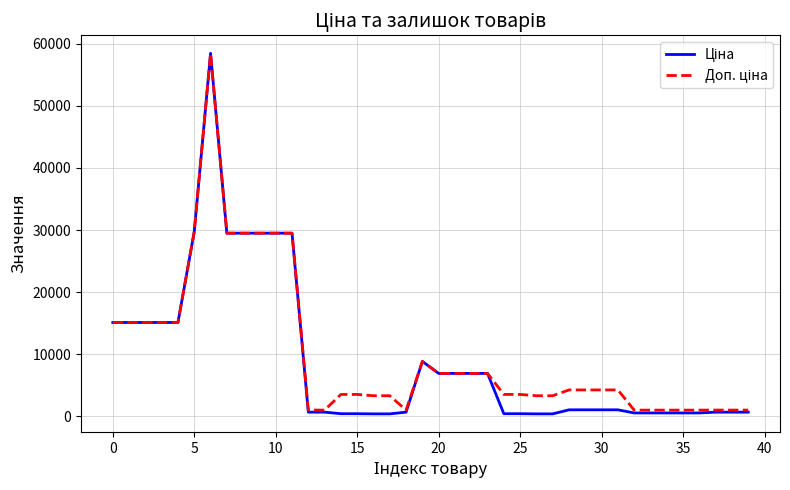

What is the maximum value shown in the chart?

58426.5